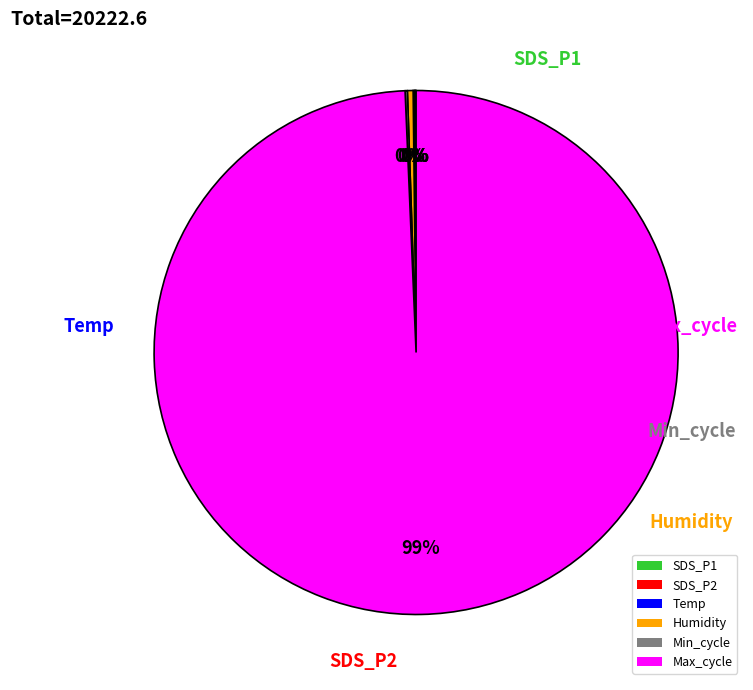

To the nearest percent, what is the average slice percentage?

17%